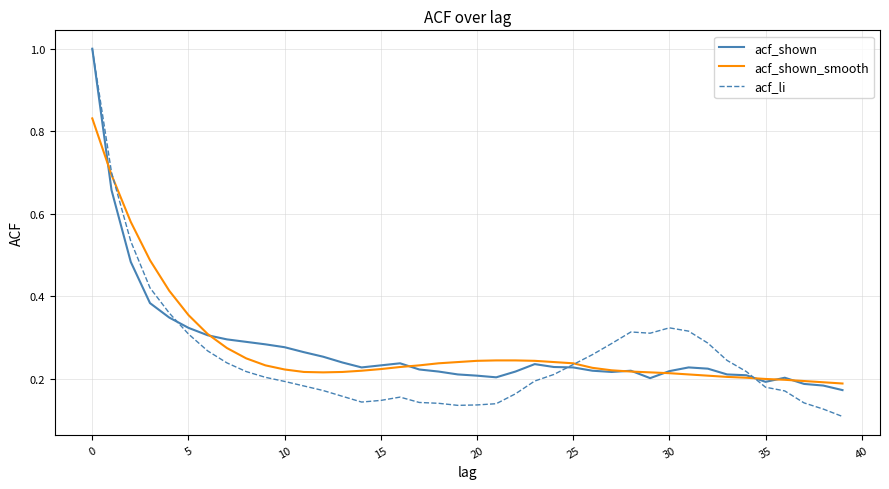

Which series has the widest spread of values?

acf_li